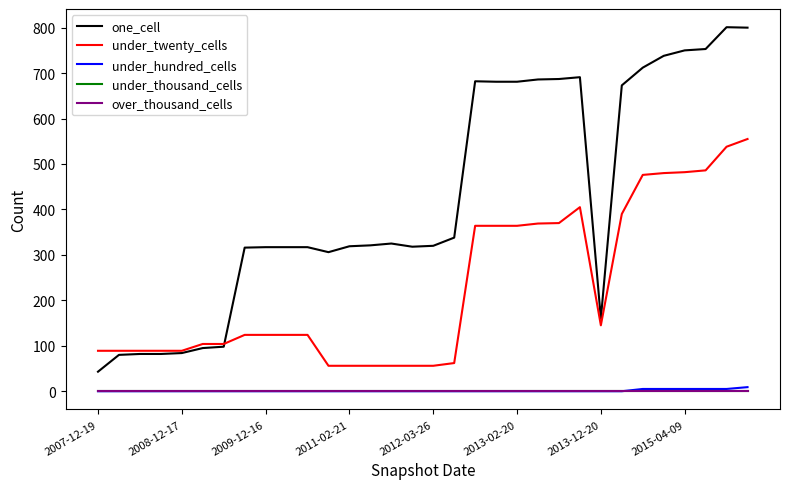

Does the chart have visible grid lines?

No